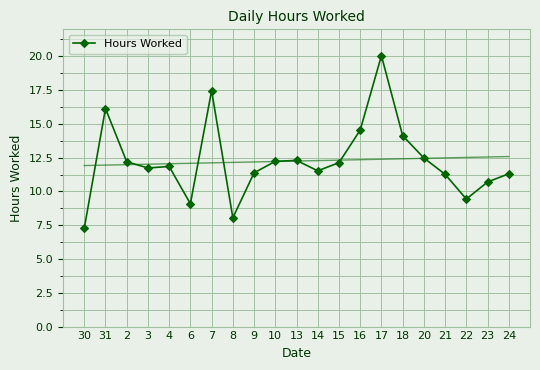

What is the difference between the values at 13 and 30?

5.0